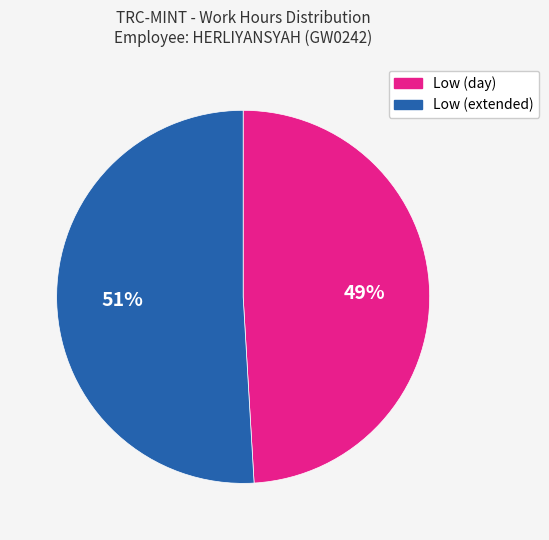

Which category accounts for the majority?

Low (extended)